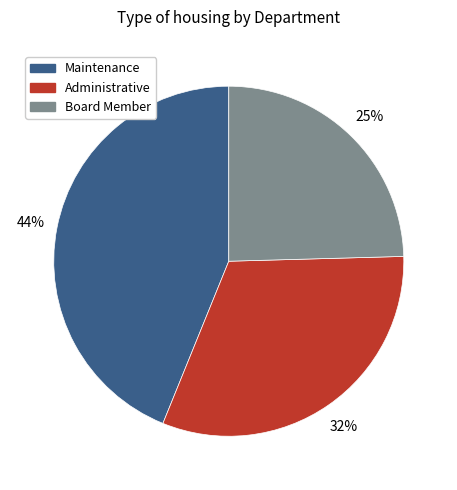

How many slices are in this pie chart?

3